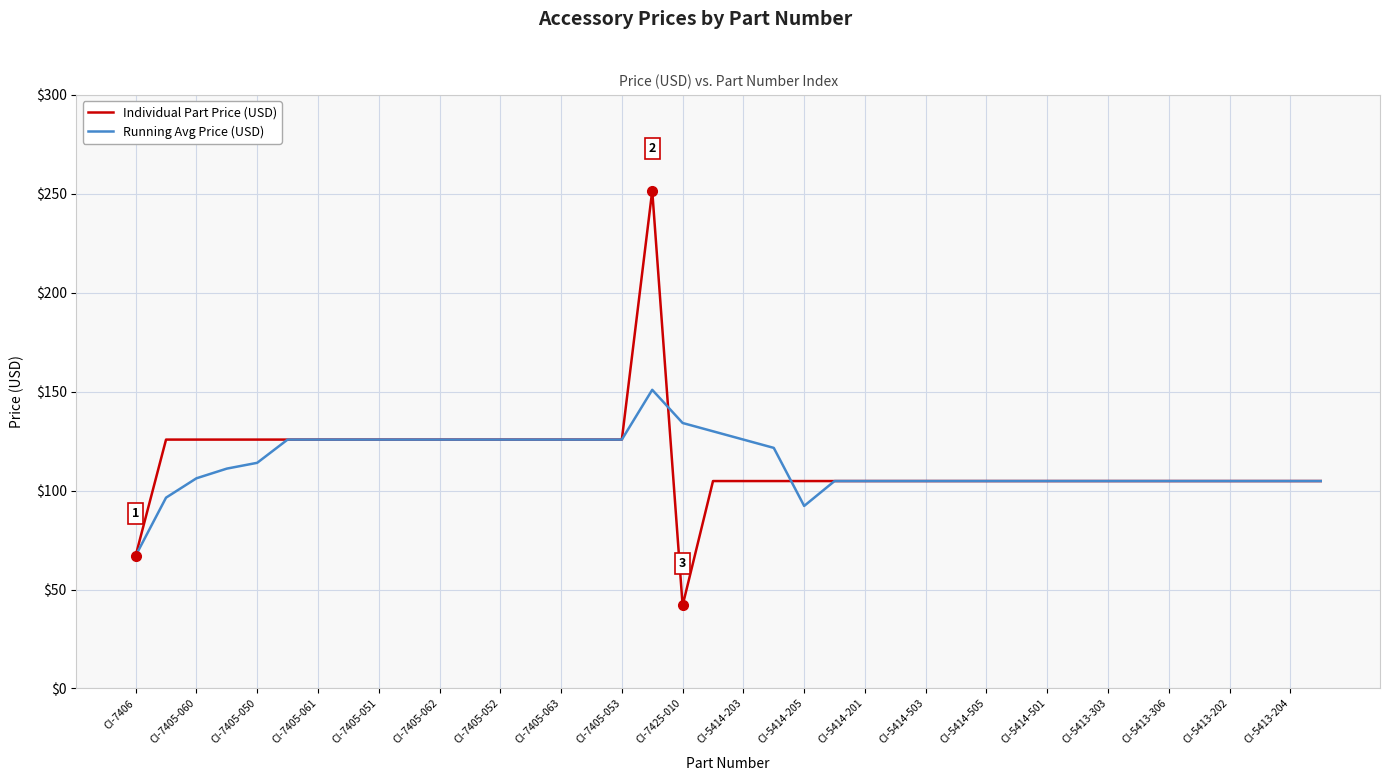

Which series has the largest range (max minus min)?

Individual Part Price (USD)